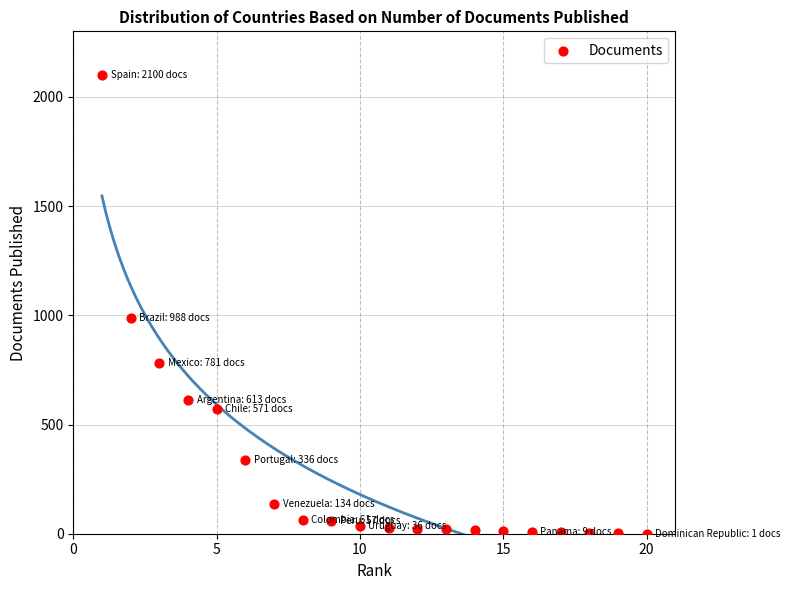

What is the range of X values (max minus min)?

19